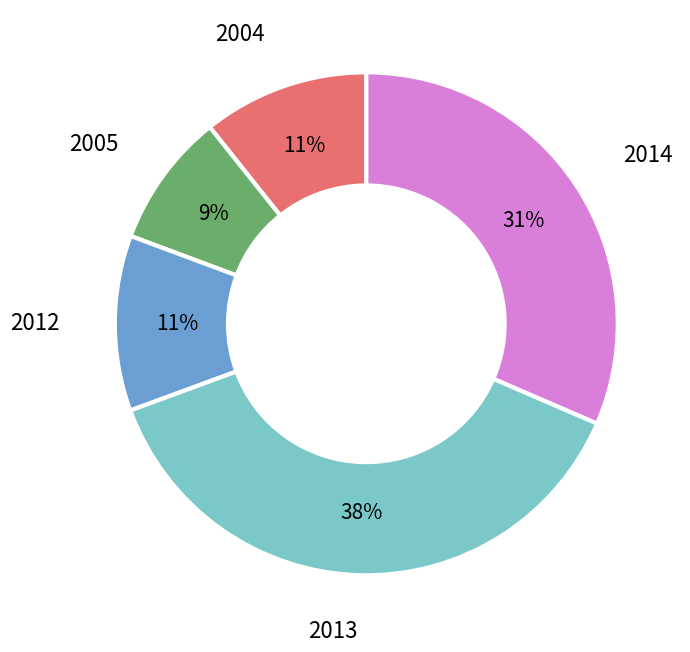

Do 2012 and 2004 together represent more than half of the pie?

No